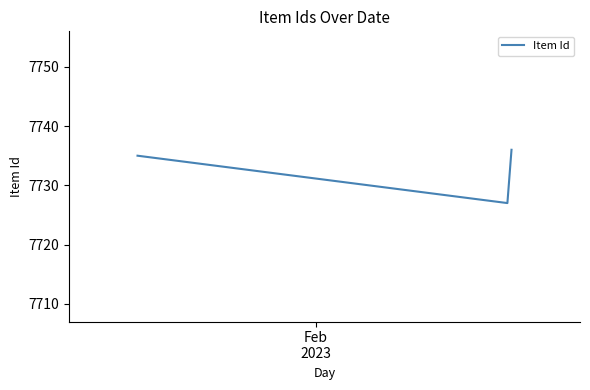

What is the label of the 1st point from the right?

2